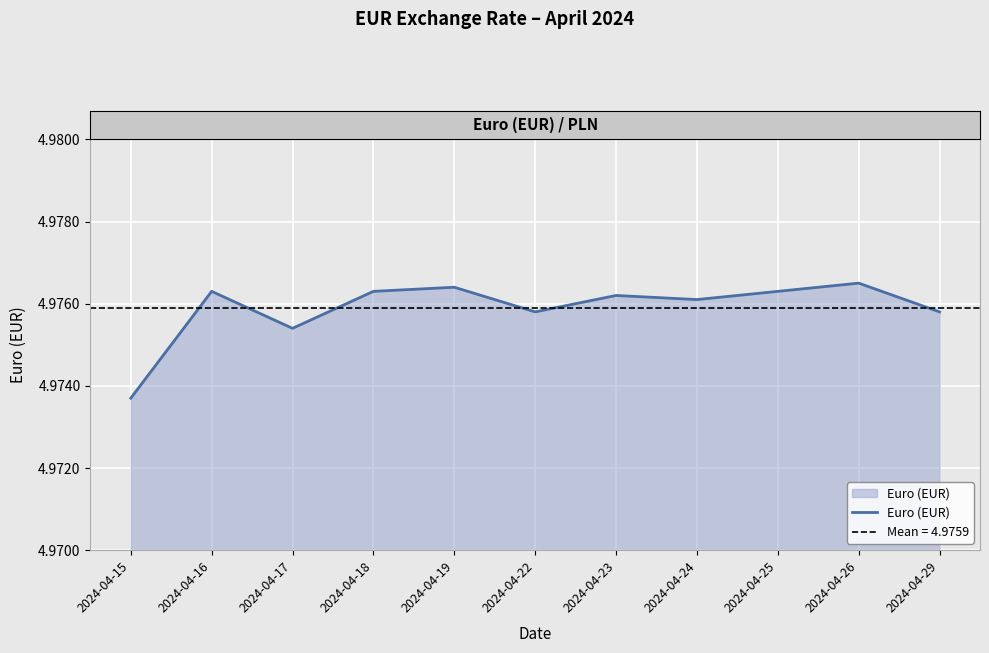

Where is the first local maximum?

2024-04-16